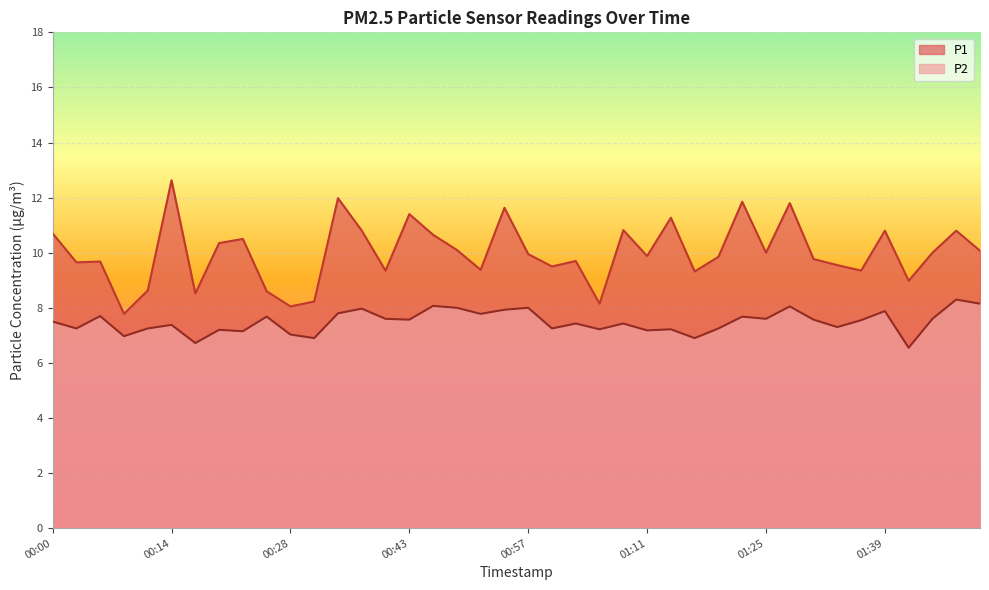

True or false: P1 and P2 intersect in this chart.

False